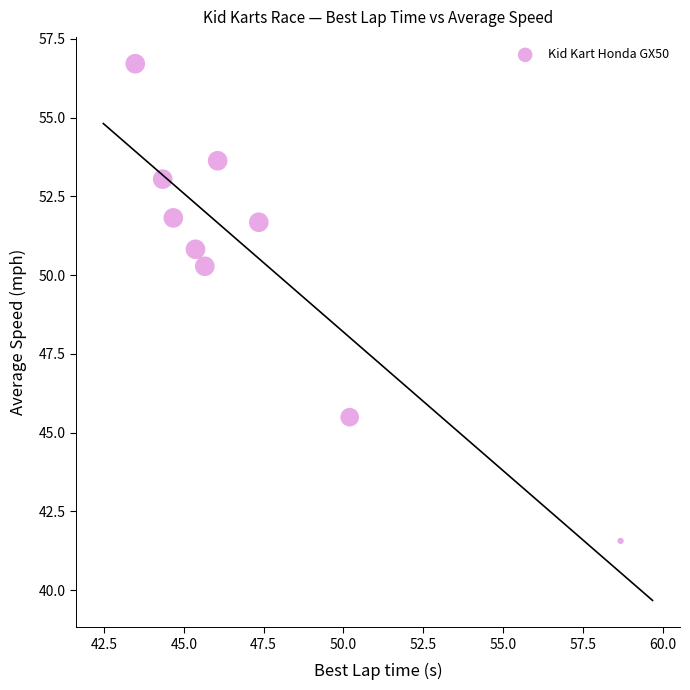

What is the range of Y values (max minus min)?

15.1